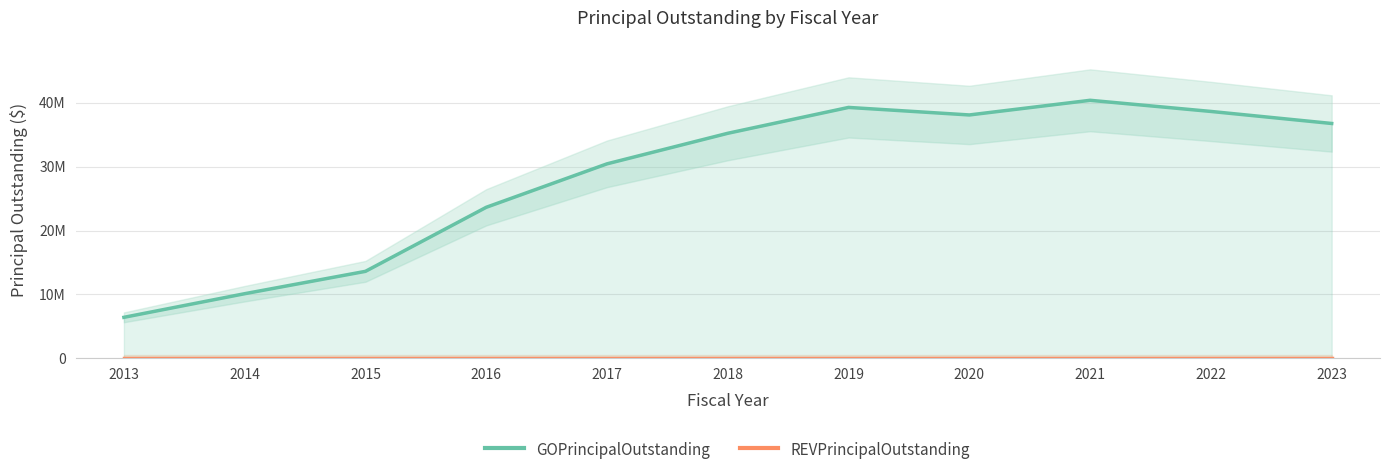

How many values in the GOPrincipalOutstanding series are below 35225000?

5